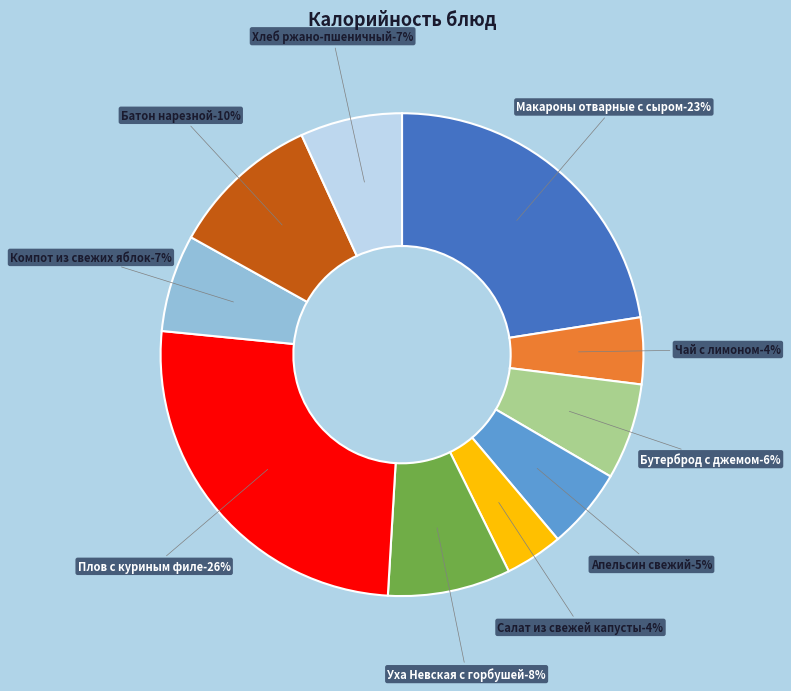

The Уха Невская с горбушей slice represents 8% of the pie. True or false?

True